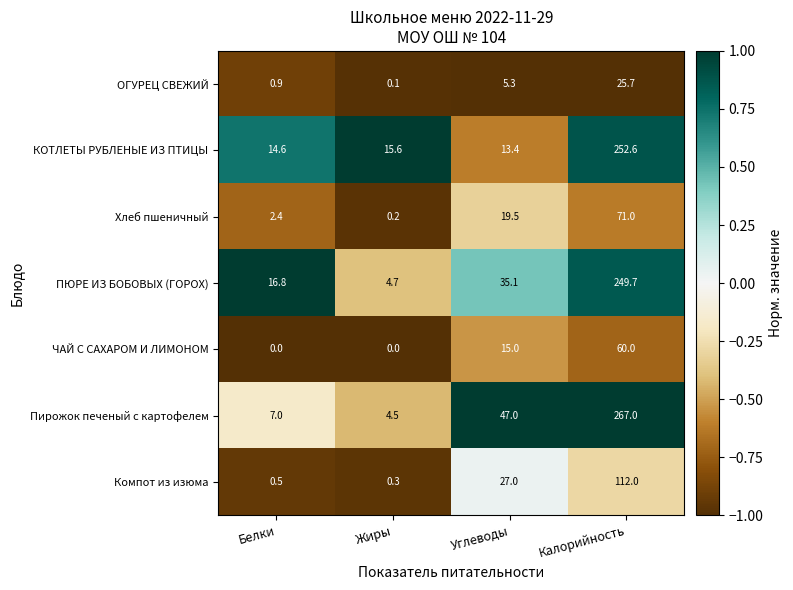

The value of КОТЛЕТЫ РУБЛЕНЫЕ ИЗ ПТИЦЫ at Калорийность is 252.6. True or false?

True